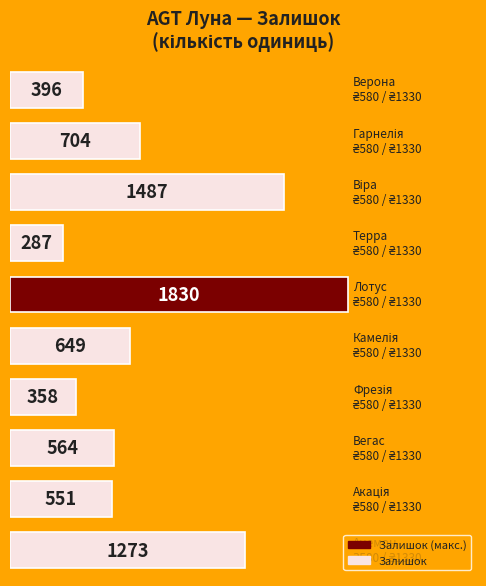

What is the difference between the maximum and second lowest values?

1472